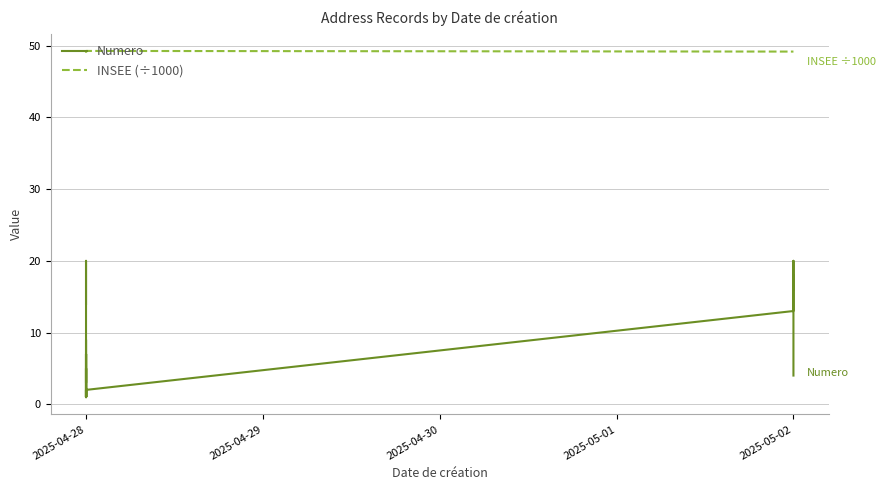

At 2025-05-02, list the series in order from smallest to largest.

Numero, INSEE (÷1000)